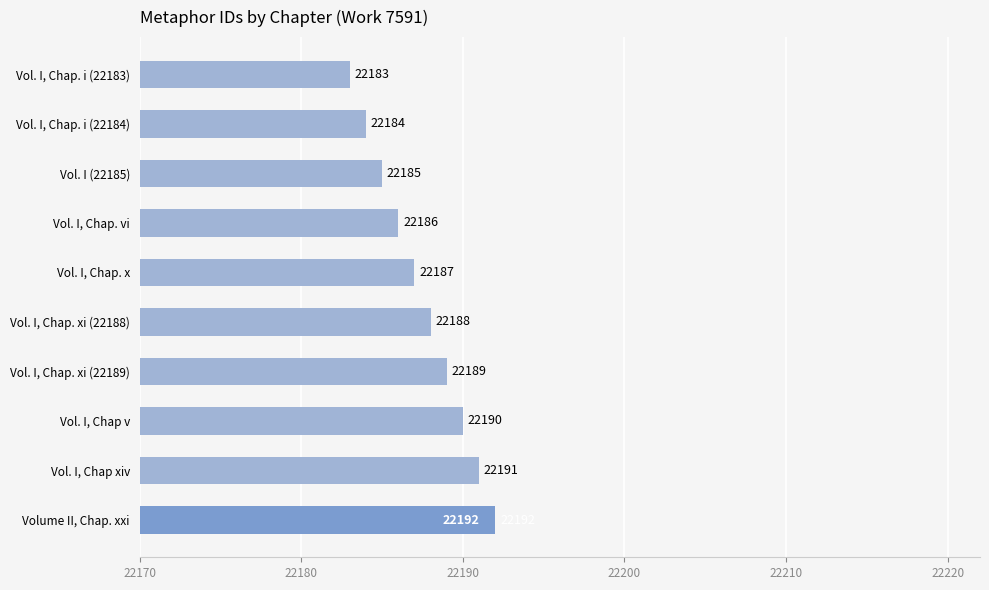

What is the sum of all values?

221875